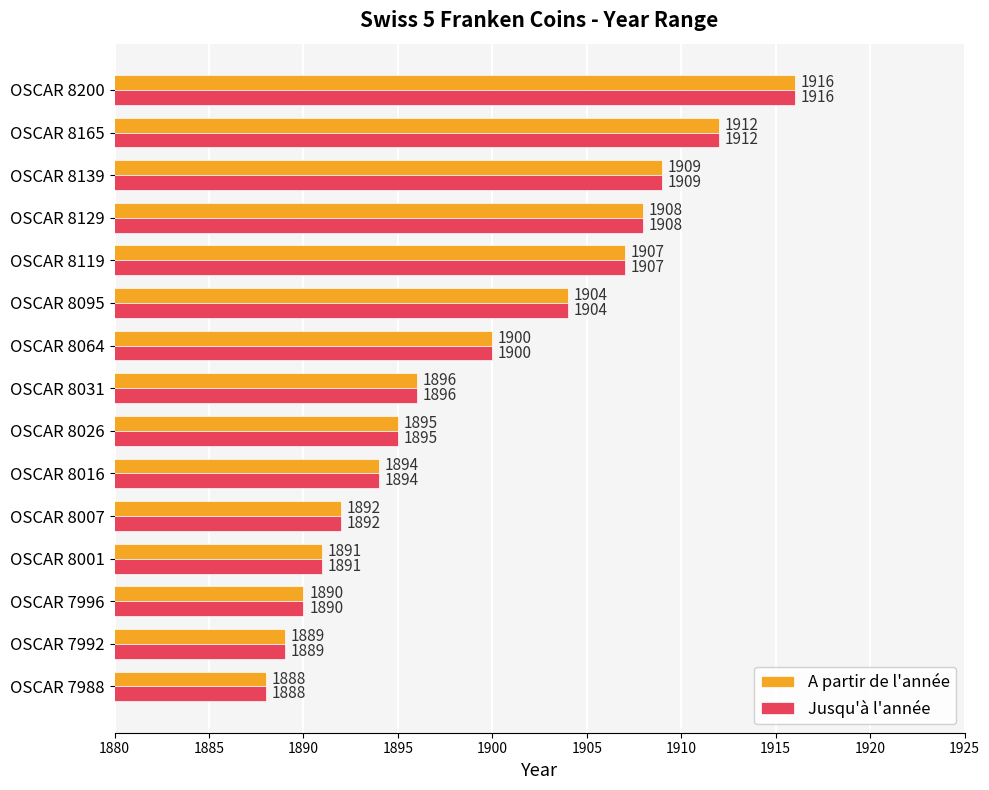

Rank the categories by A partir de l'année value from highest to lowest.

OSCAR 8200, OSCAR 8165, OSCAR 8139, OSCAR 8129, OSCAR 8119, OSCAR 8095, OSCAR 8064, OSCAR 8031, OSCAR 8026, OSCAR 8016, OSCAR 8007, OSCAR 8001, OSCAR 7996, OSCAR 7992, OSCAR 7988